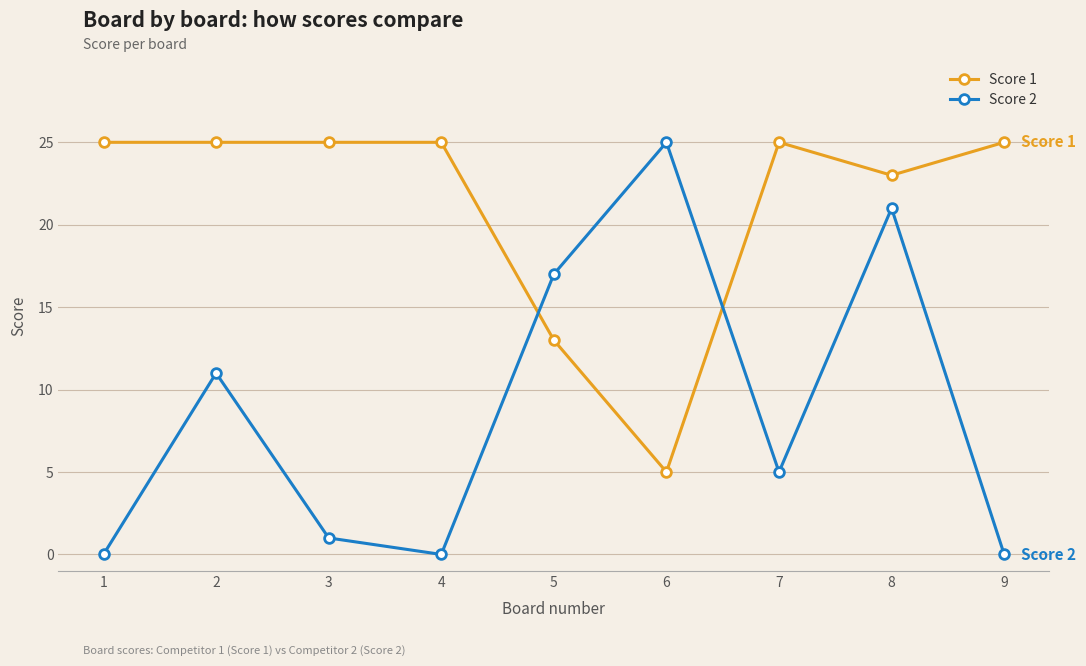

After their last crossing, which series has the higher values: Score 1 or Score 2?

Score 1